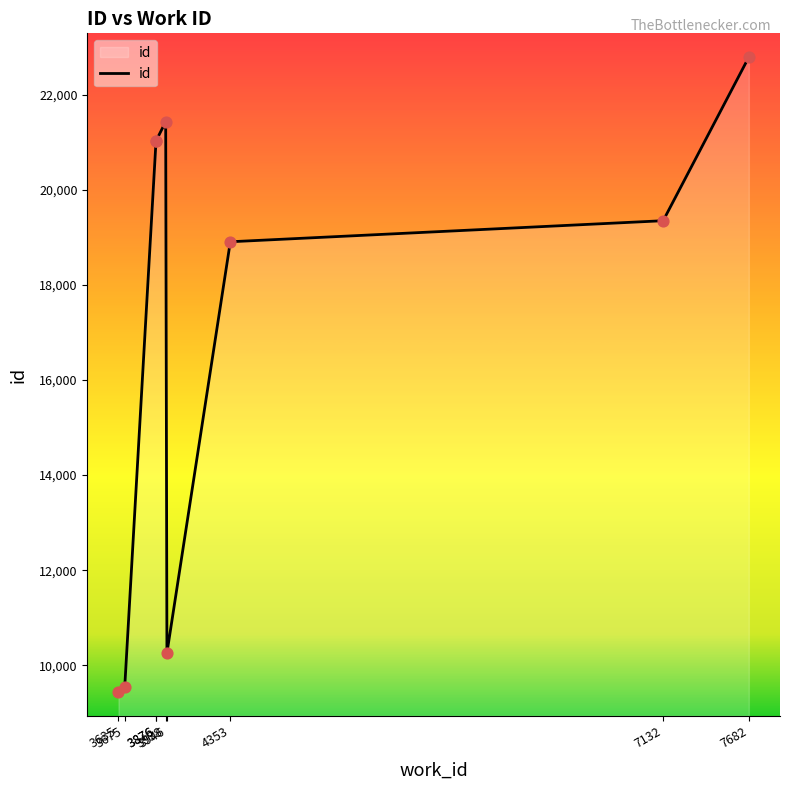

What is the ratio of the value at 7682 to the value at 3876?

1.1